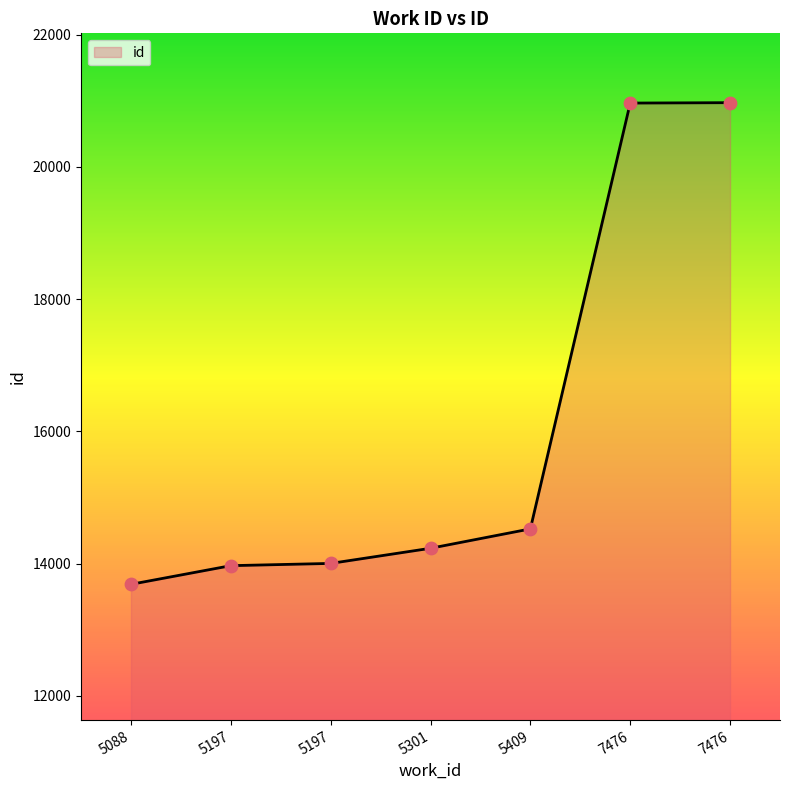

How many lines are shown in the chart?

1